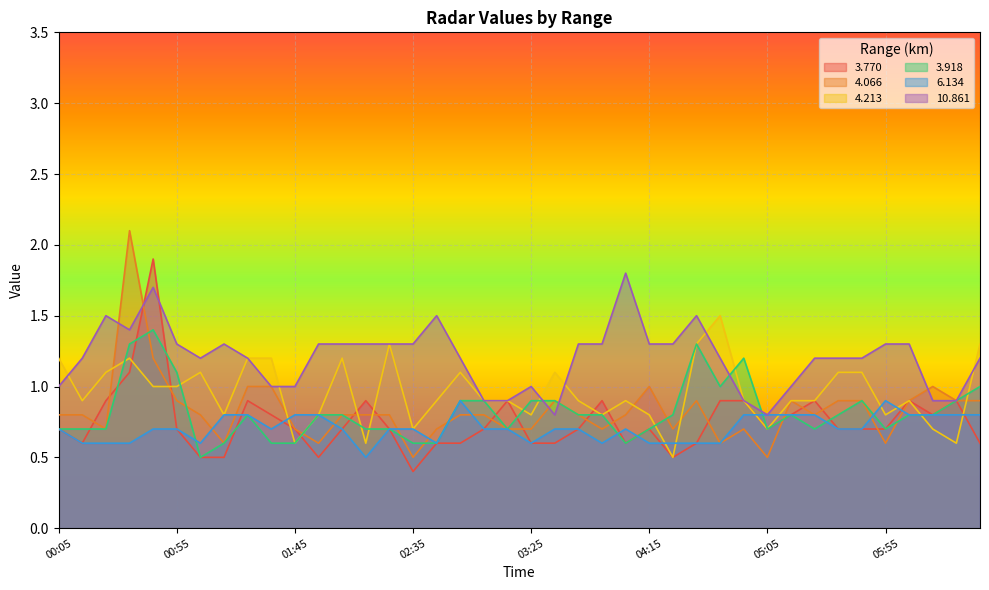

What is the difference between the 6.134 values at 03:55 and 00:45?

0.1